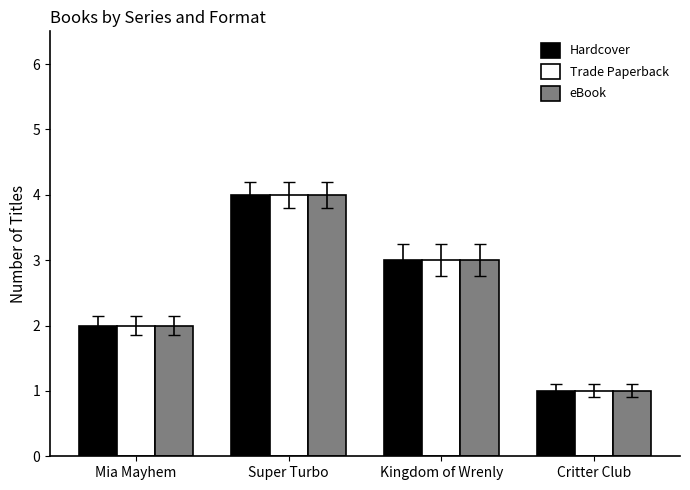

How many categories are shown in the chart?

4